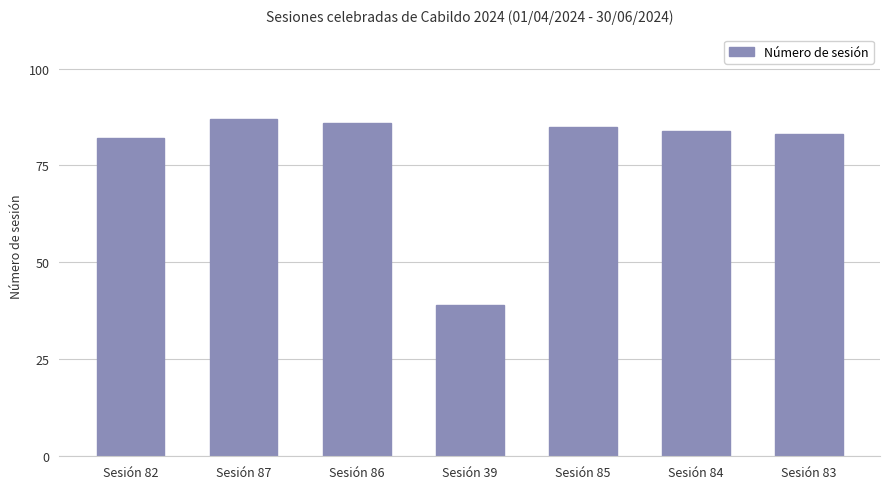

Are the bars grouped side by side (vs. stacked)?

No